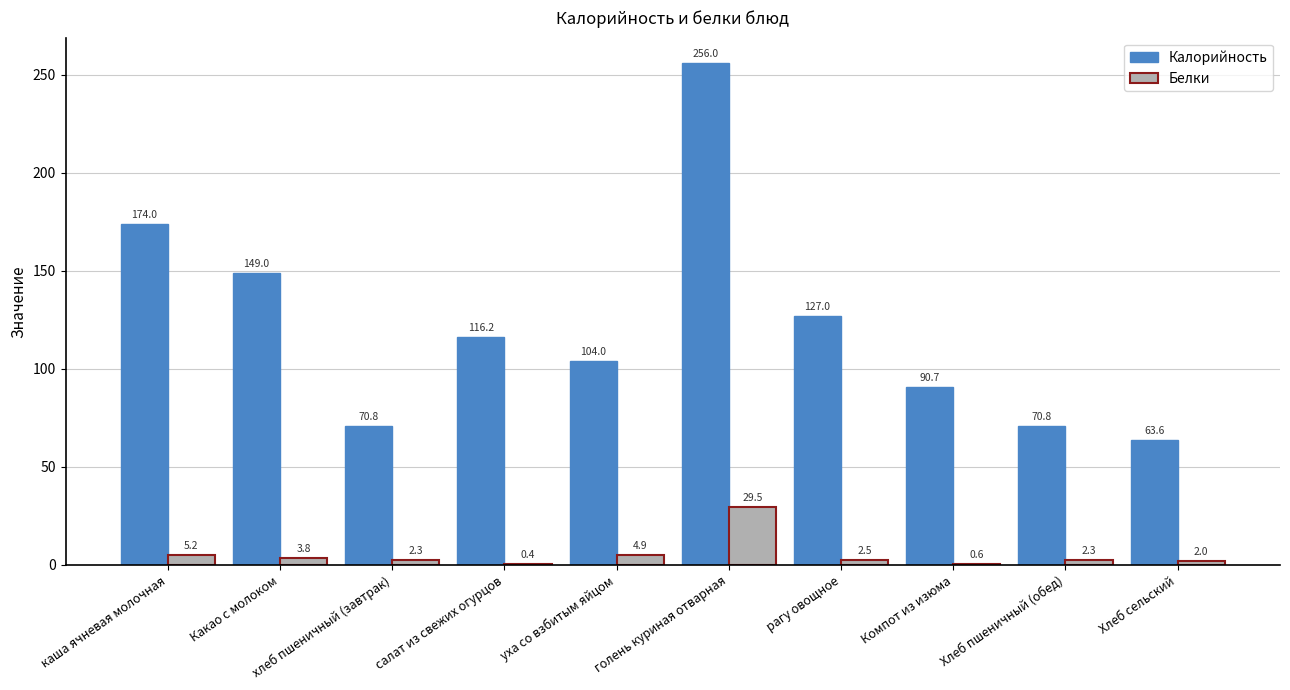

What are all the series names shown in the legend?

Калорийность, Белки